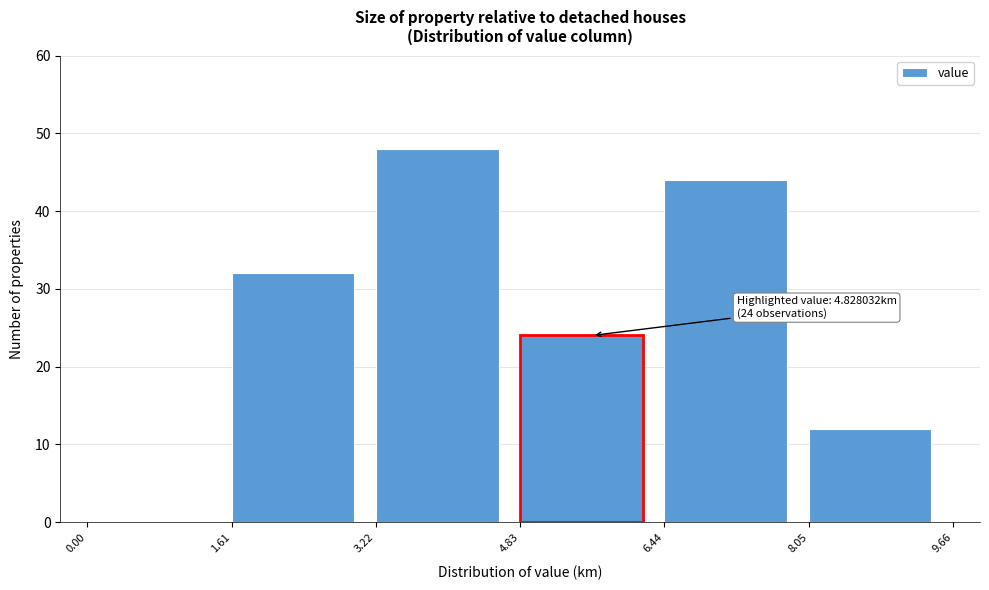

Which range on the x-axis has the tallest bar?

3.22 to 4.83